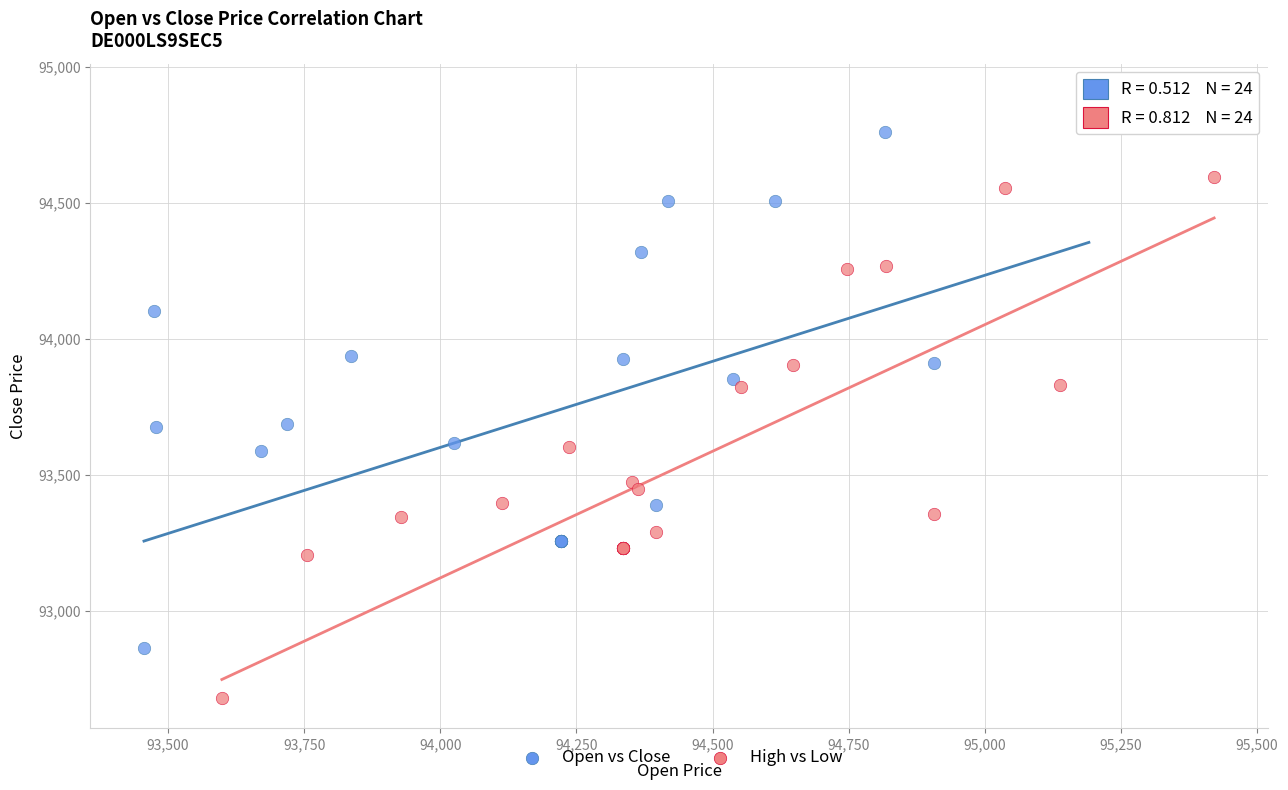

Which series contains the highest Y value?

Open vs Close